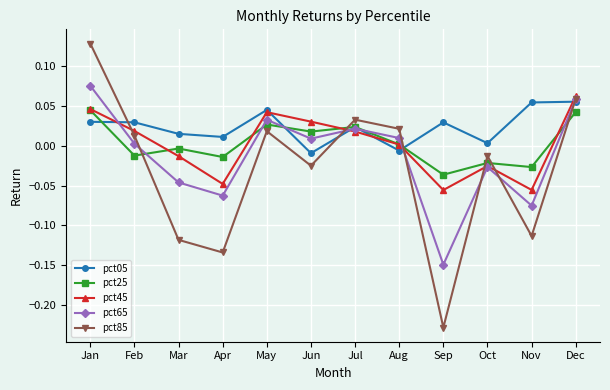

Where is the first local maximum for pct45?

May